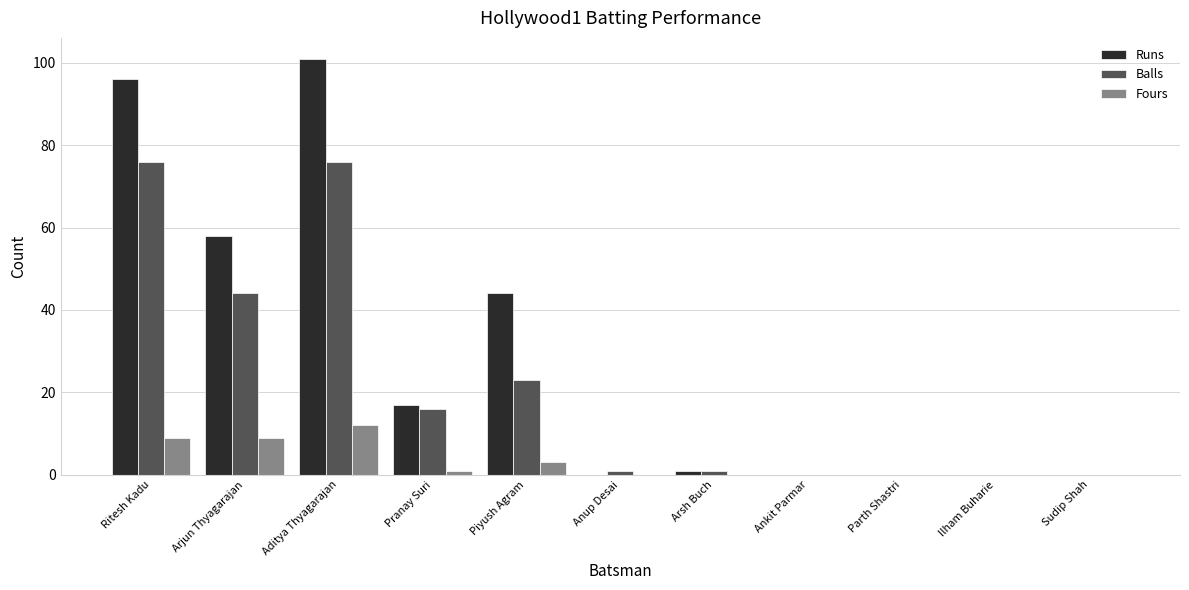

What is the total value across all series at Piyush Agram?

70